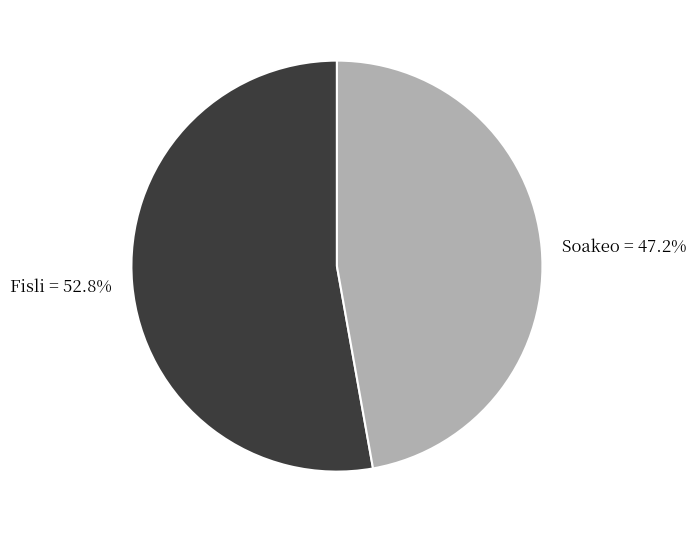

What portion of the pie excludes Soakeo?

52.8%